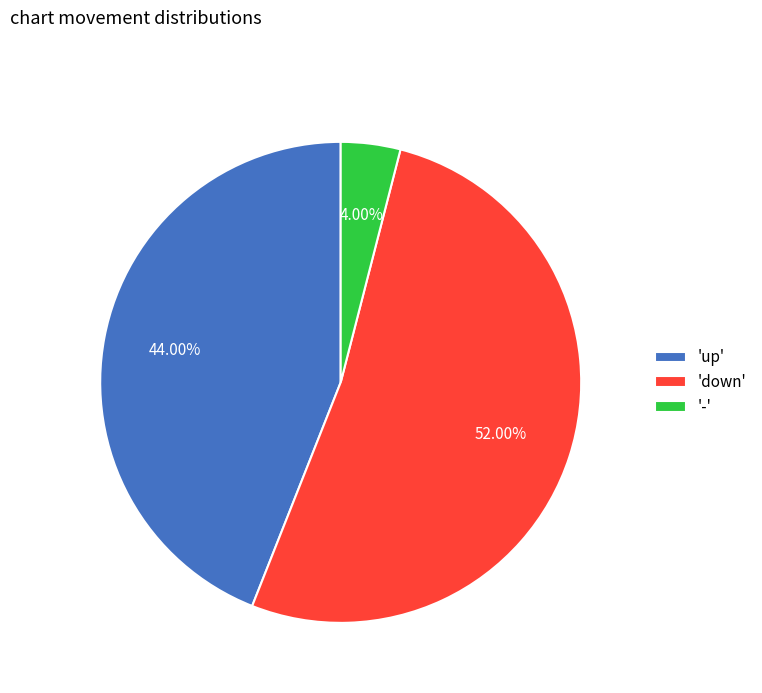

Which slice is the largest?

'down'